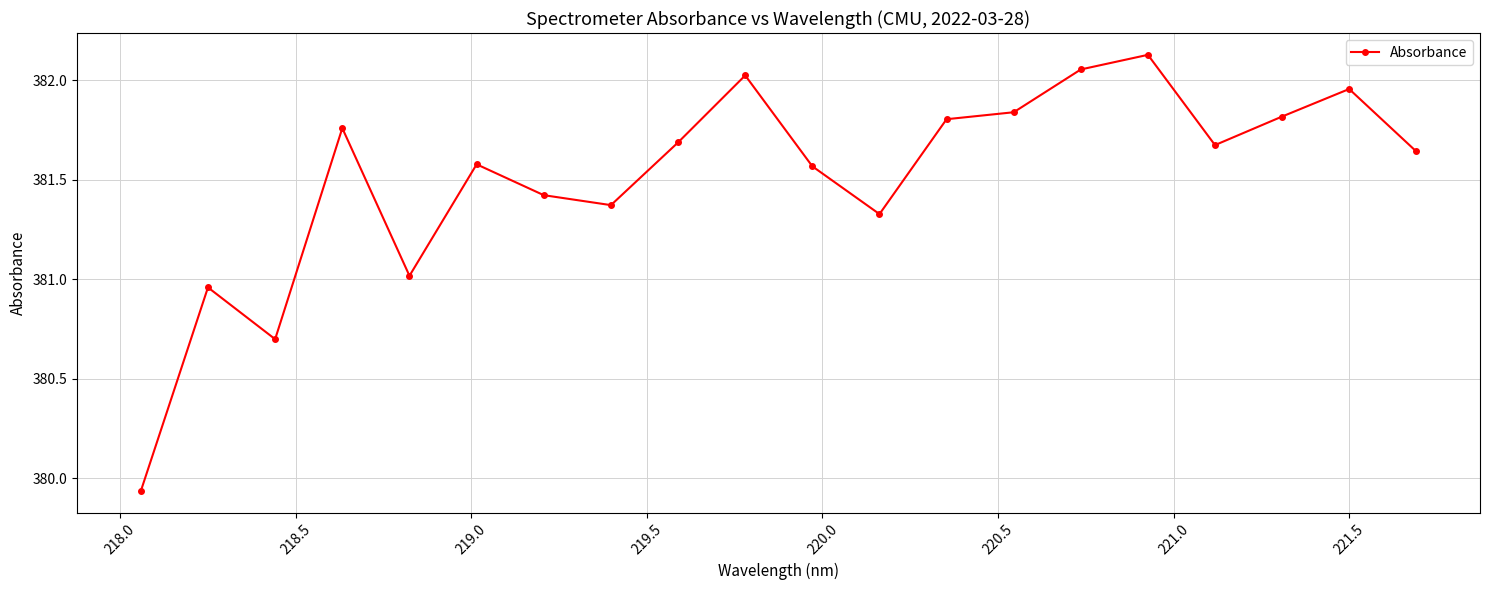

What is the difference between the second highest and second lowest values?

1.4